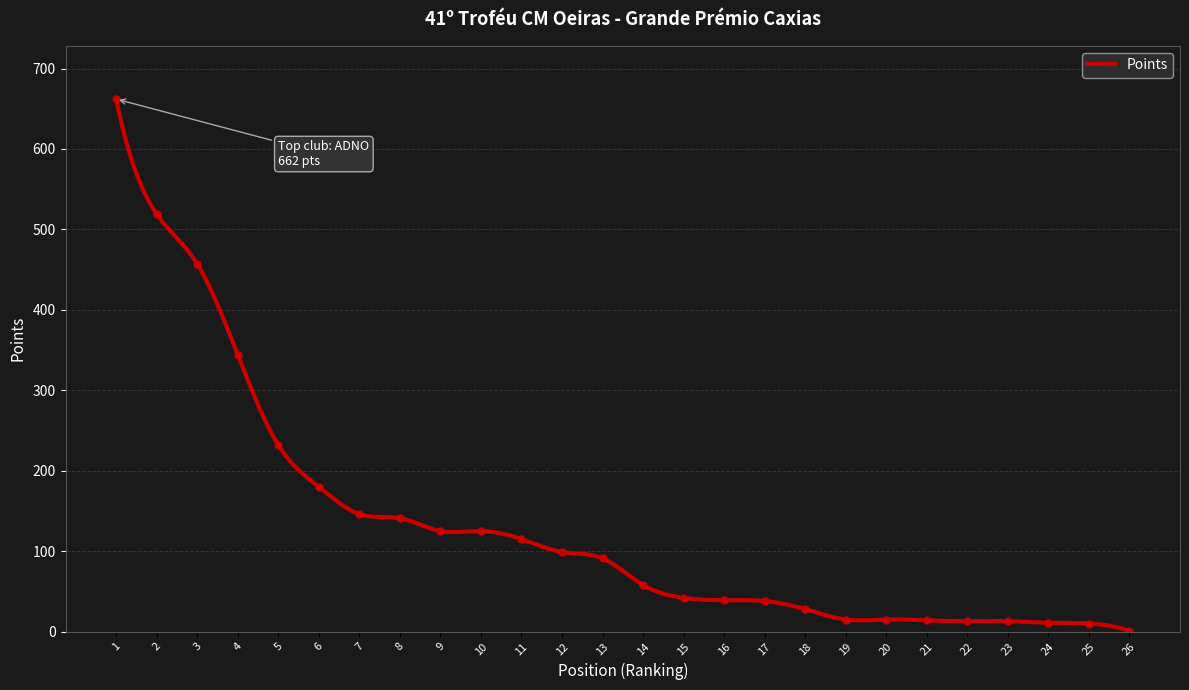

Count the number of values greater than 91.

12